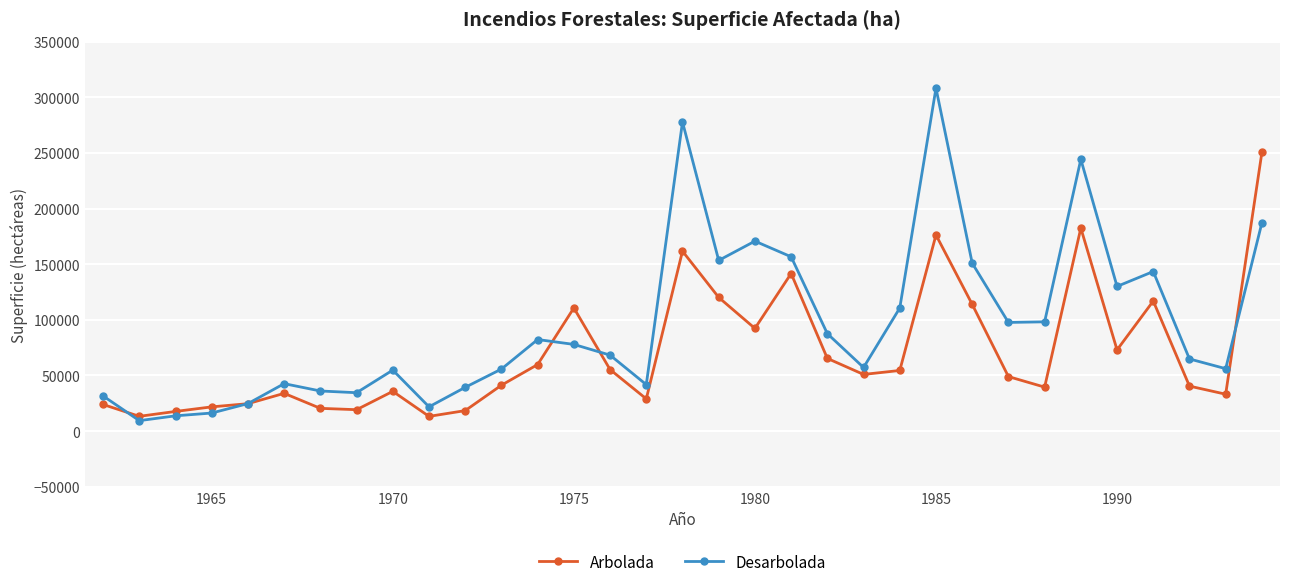

What is the minimum value for Arbolada?

13234